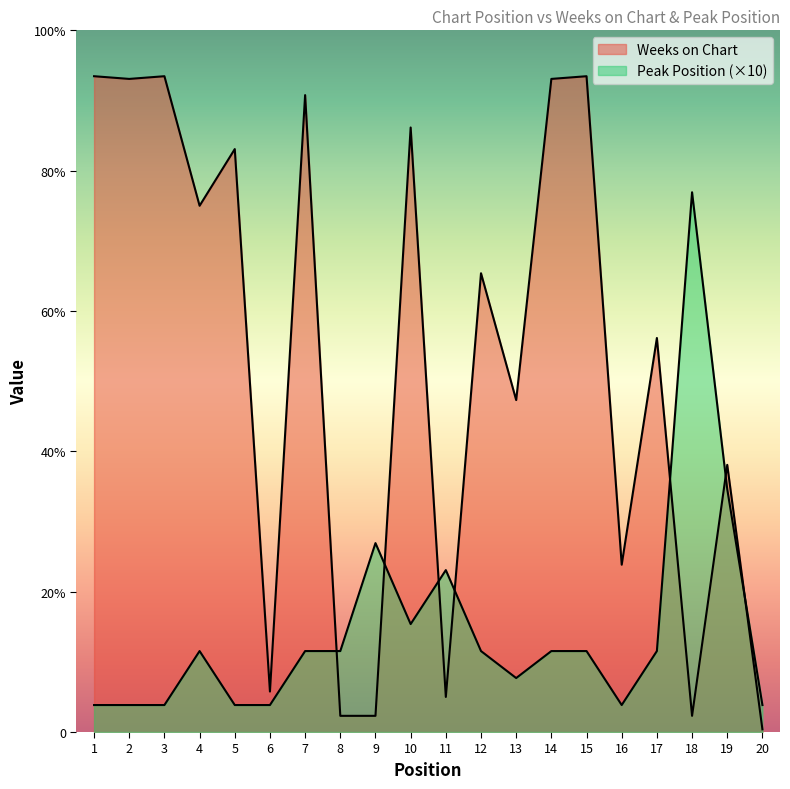

Rank the series at 7 from lowest to highest value.

Peak Position, Weeks on Chart